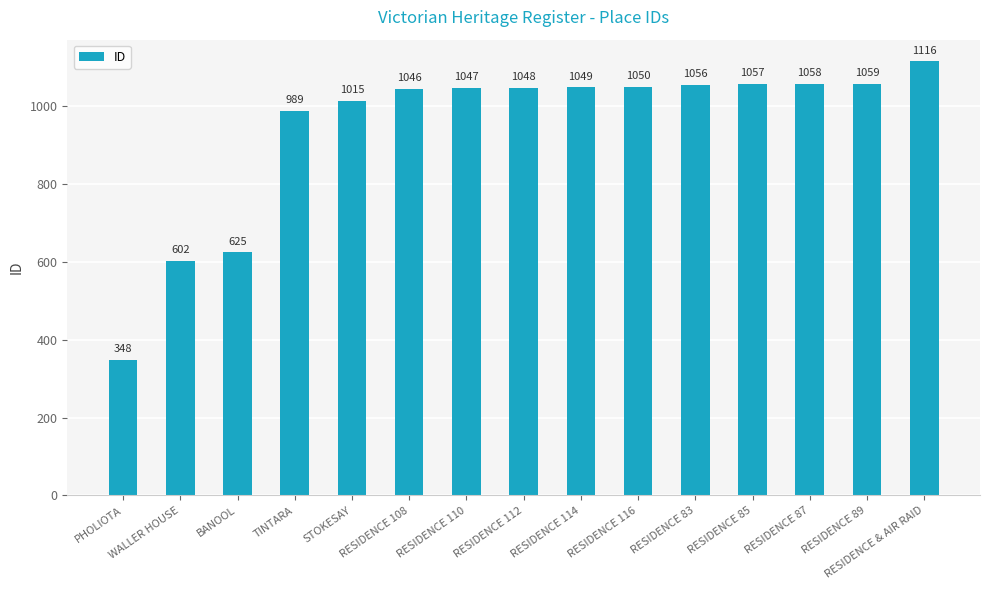

How many distinct data groups are displayed?

1